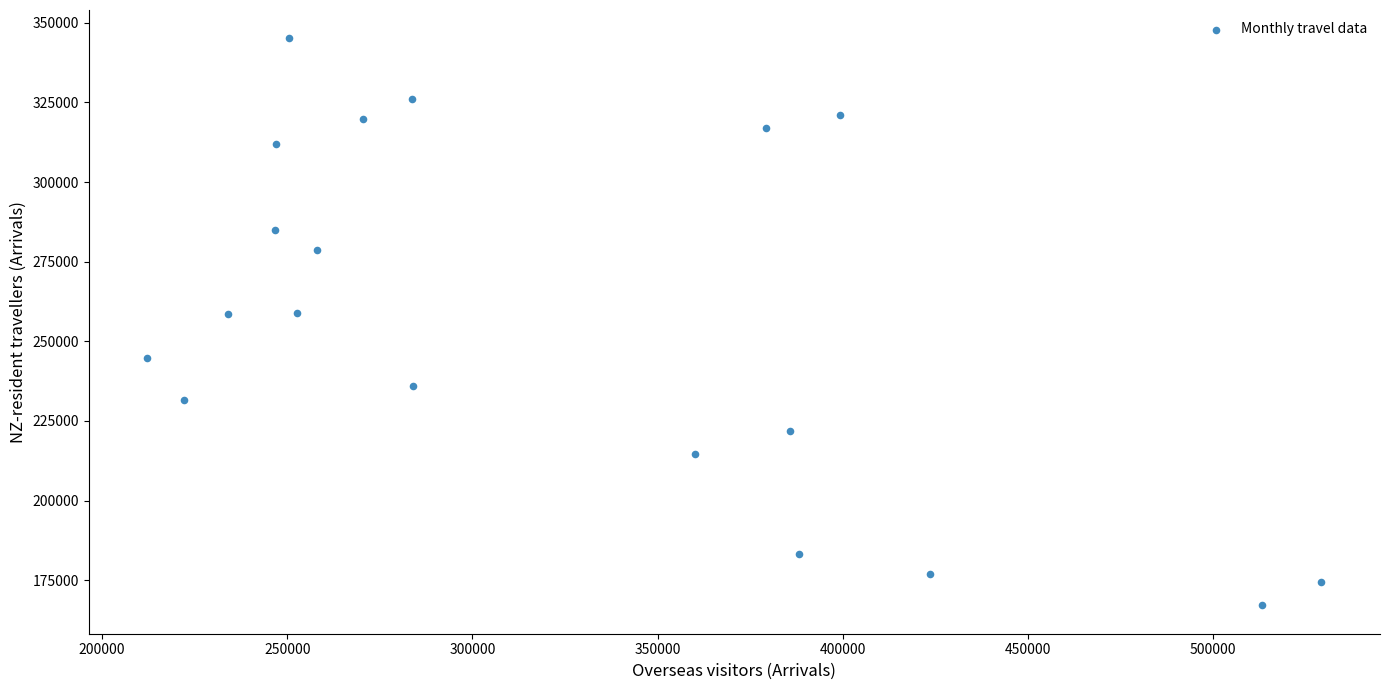

What is the range of X values (max minus min)?

317010